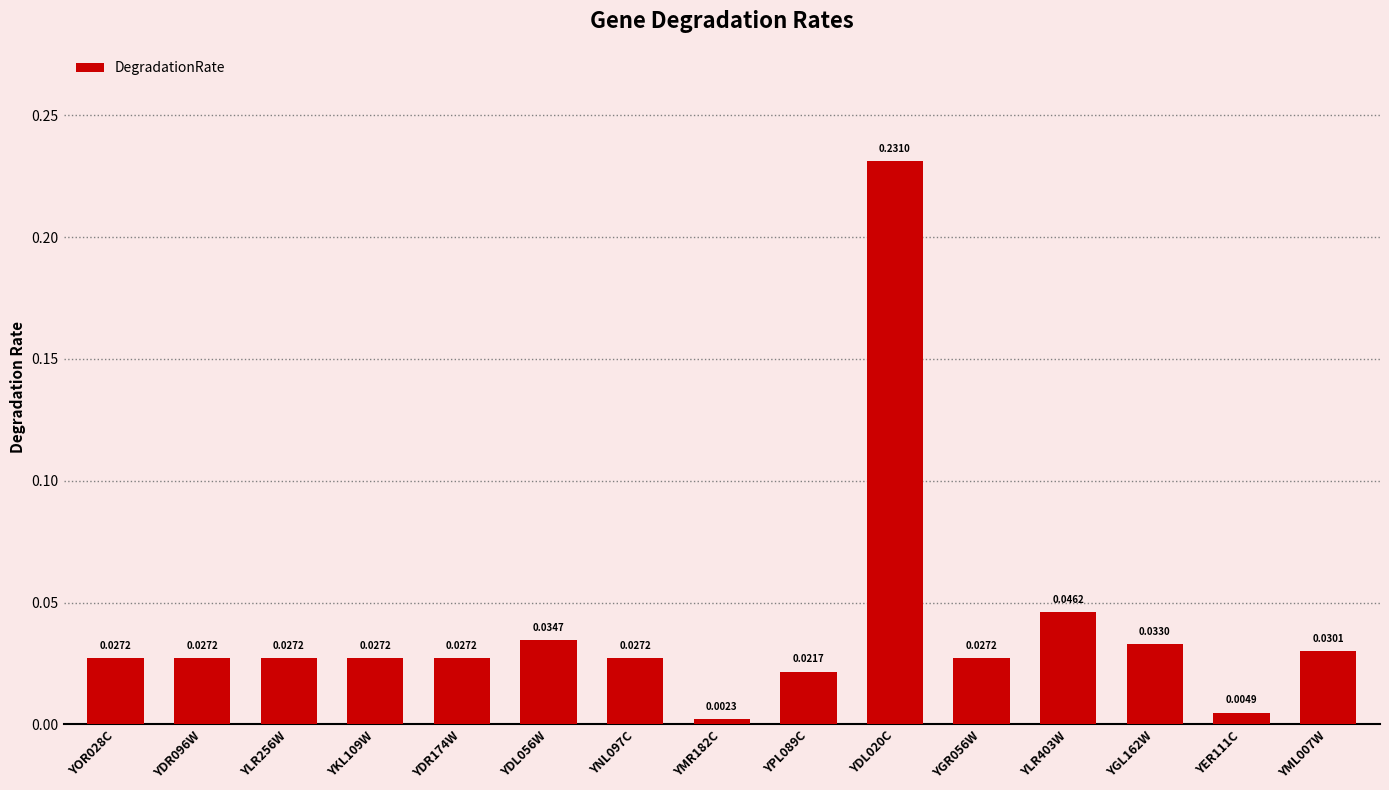

Which has a higher value, YLR403W or YDR096W?

YLR403W